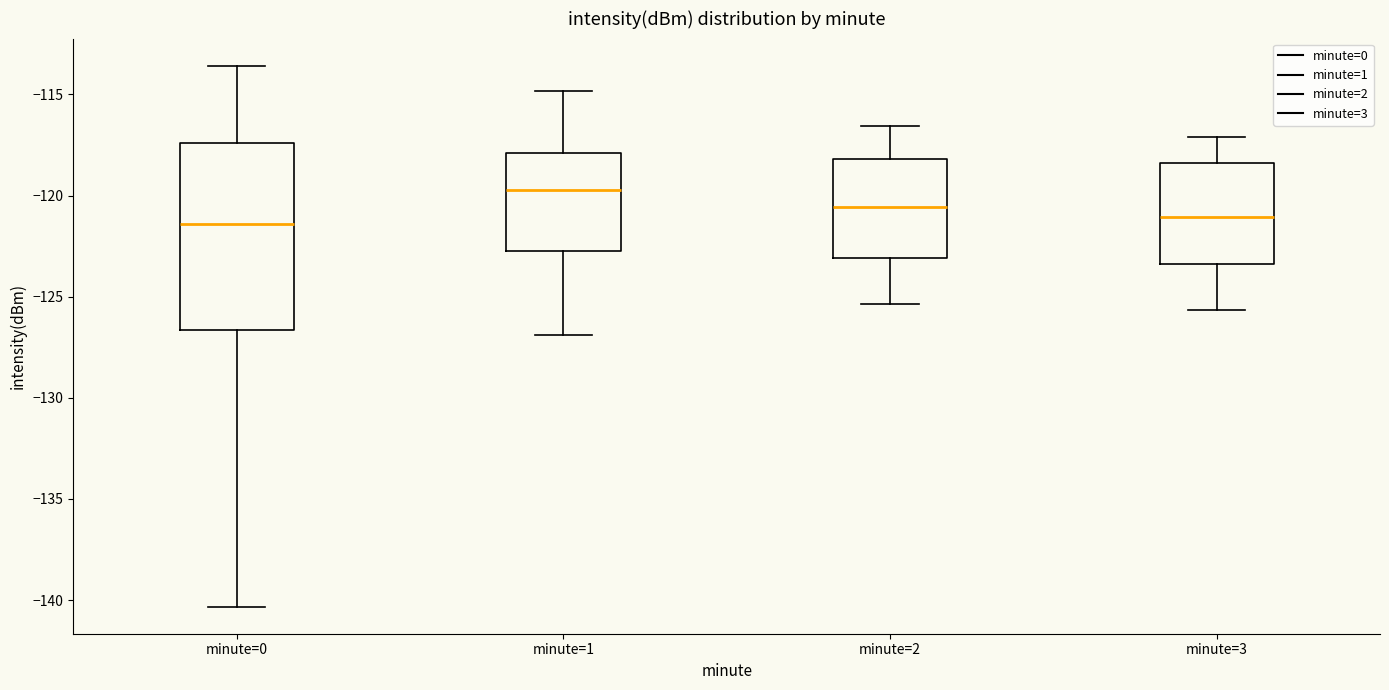

Reading left to right, transcribe this box plot: for each box, give where its median line is, the range the box spans, and where its two whiskers end, as read against the y-axis. The values are not printed on the chart, so give them approximately, as read against the axis.

minute=0: median -121.5, box -126.5 to -117.5, whiskers -140.5 to -113.5
minute=1: median -119.5, box -122.5 to -118.0, whiskers -127.0 to -115.0
minute=2: median -120.5, box -123.0 to -118.0, whiskers -125.5 to -116.5
minute=3: median -121.0, box -123.5 to -118.5, whiskers -125.5 to -117.0